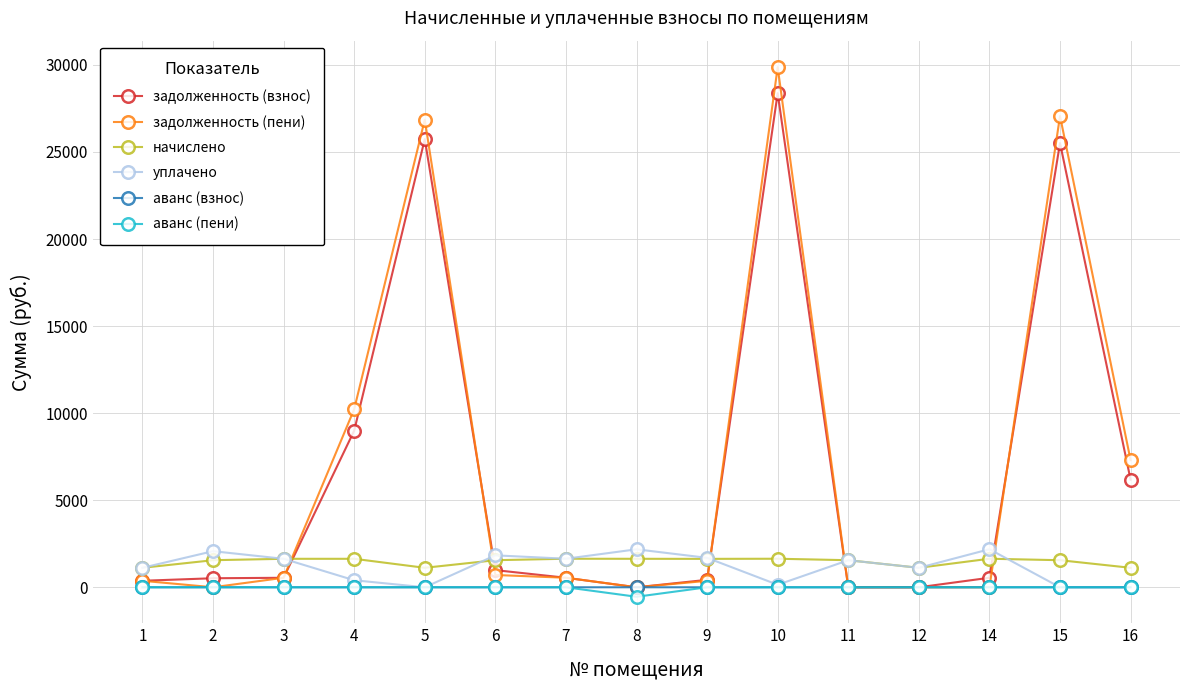

True or false: начислено and аванс (взнос) cross at least once.

False